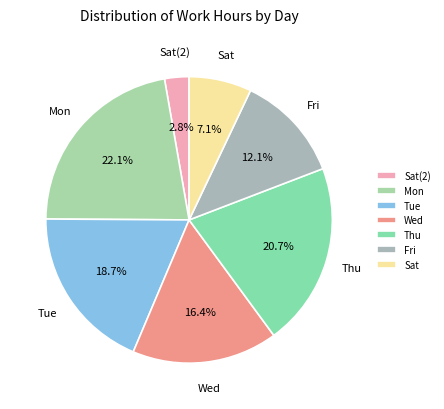

What is the ratio of the value at Fri to the value at Thu?

0.6